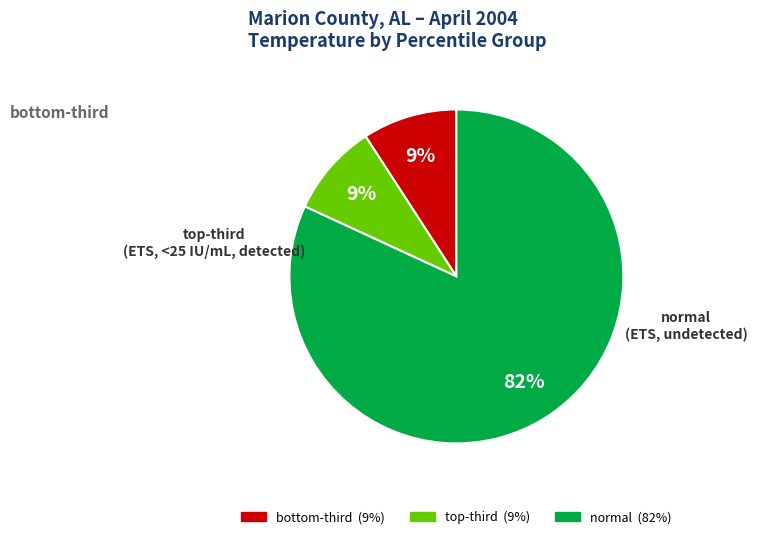

To the nearest percent, what is the difference between the largest and smallest slice percentages?

73%